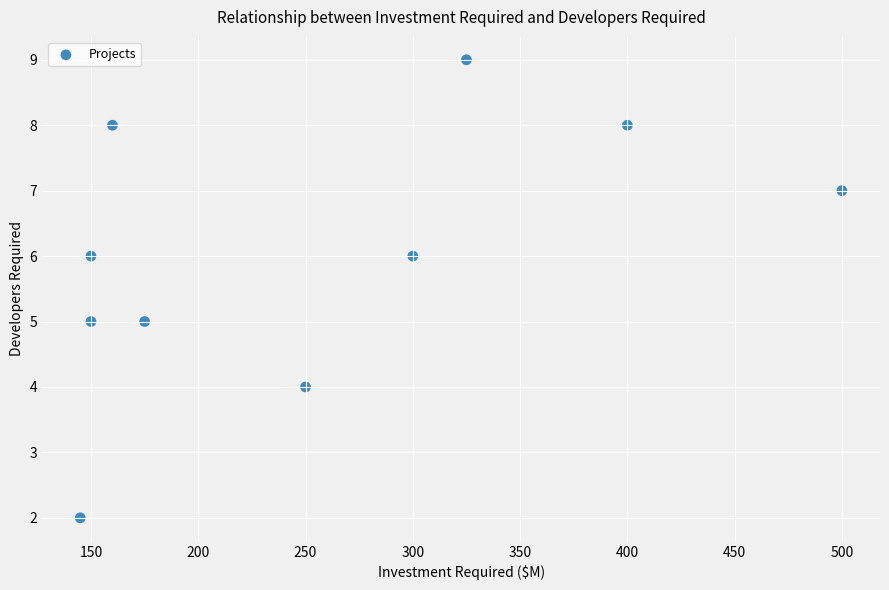

What is the range of Y values (max minus min)?

7